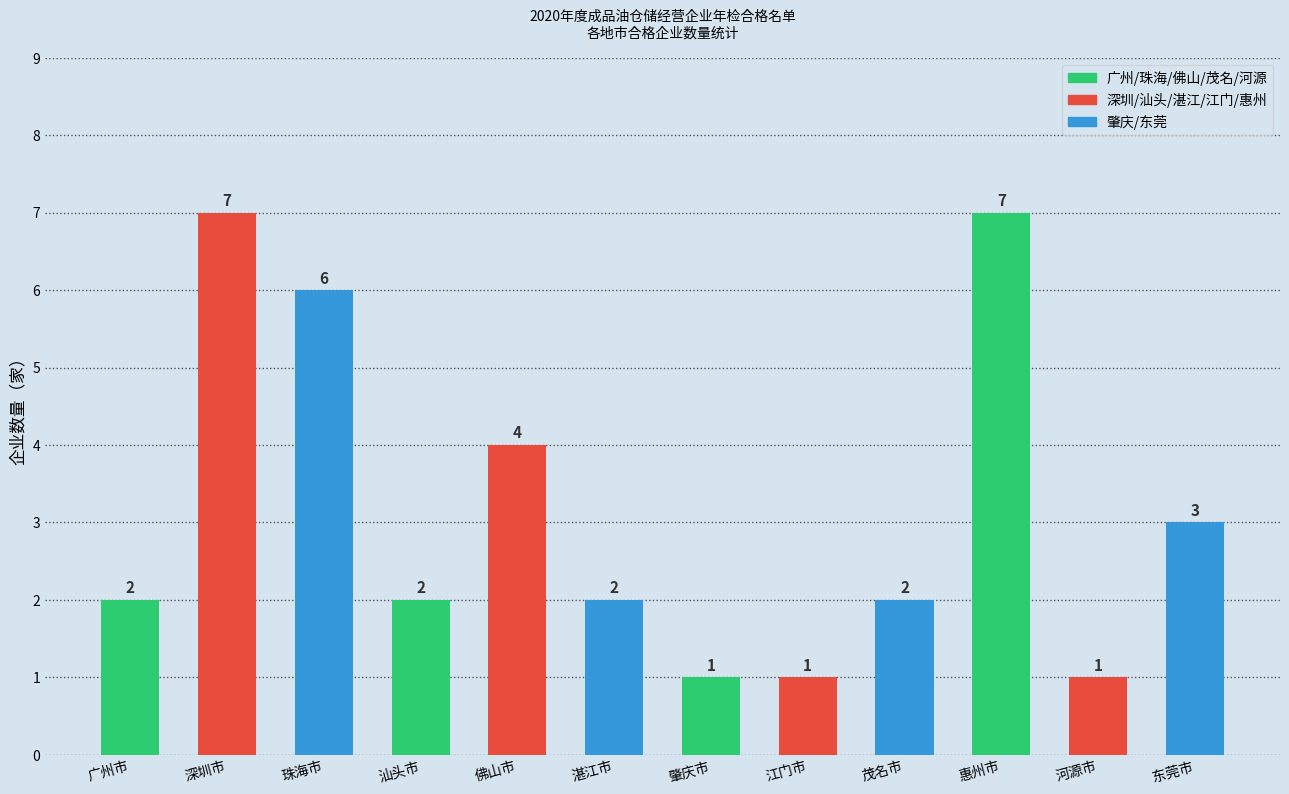

What is the maximum value shown in the chart?

7